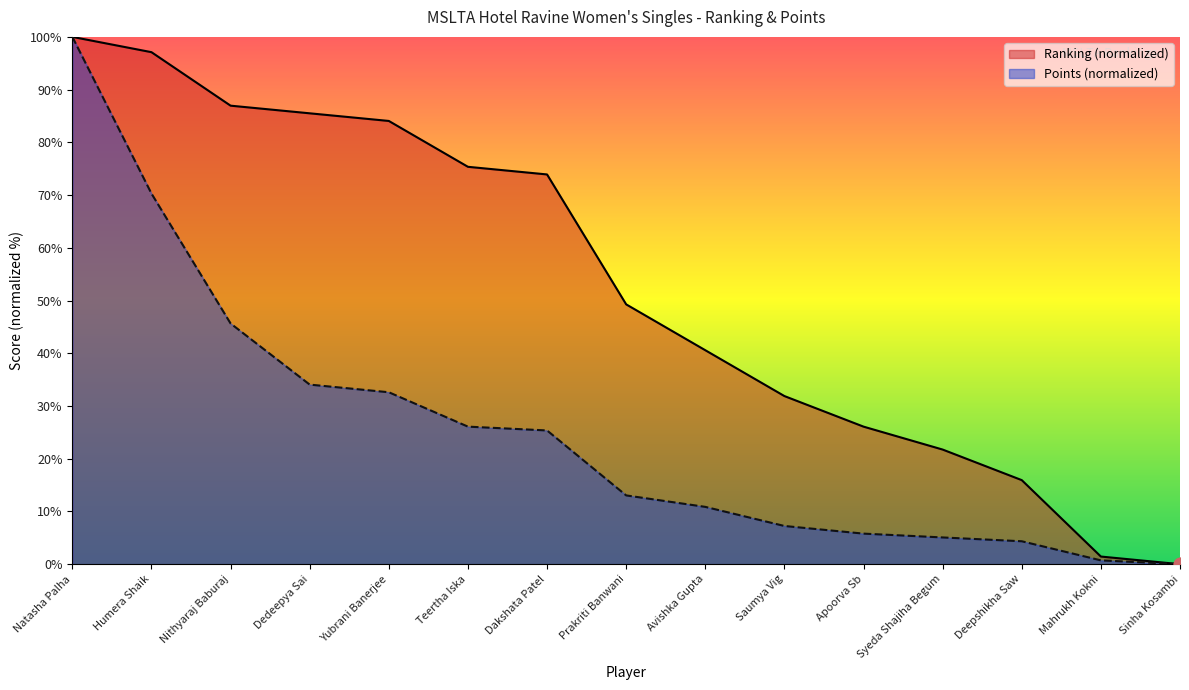

What is the total value across all series at Natasha Palha?

200.0